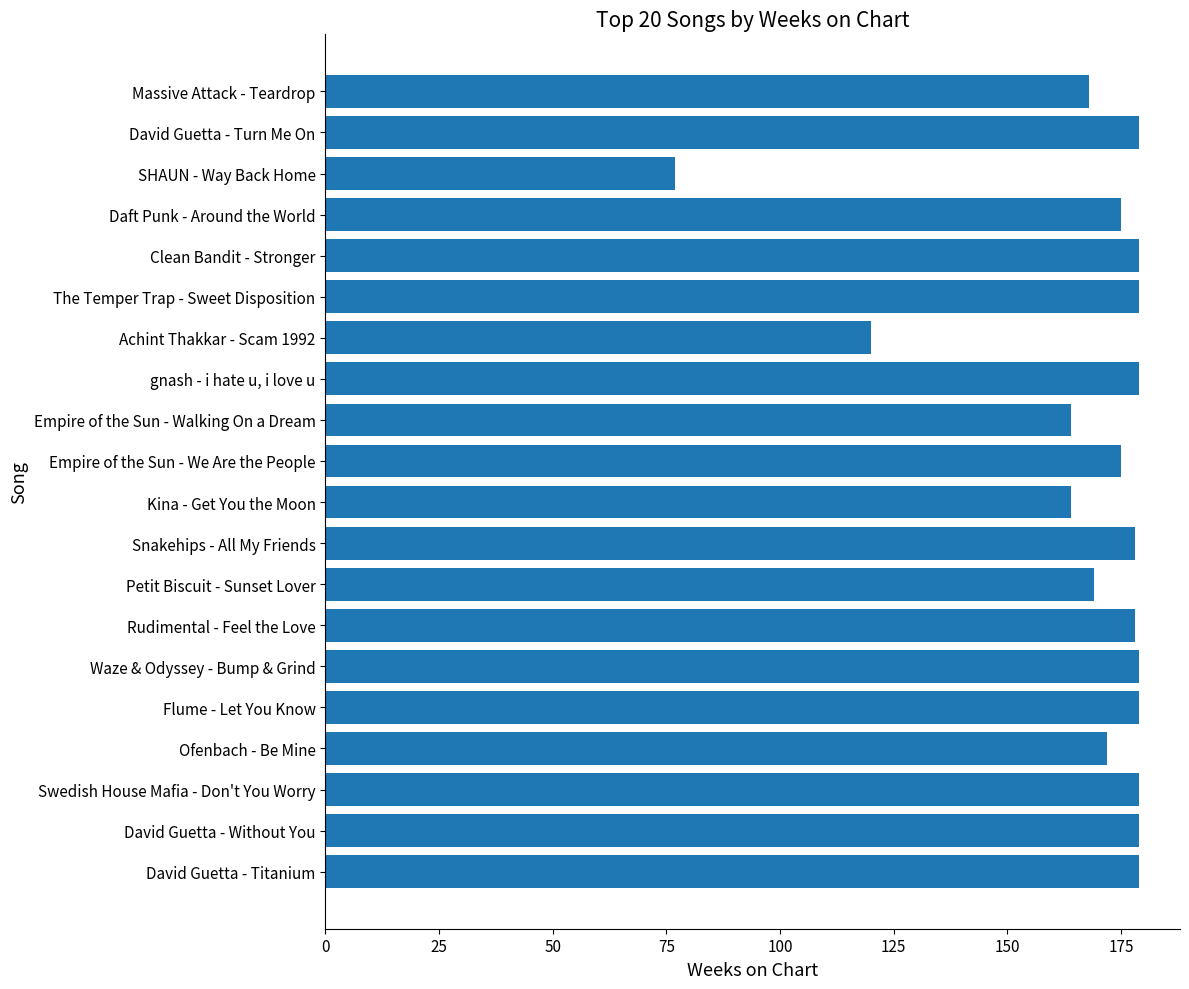

The value at Empire of the Sun - Walking On a Dream is 289. True or false?

False